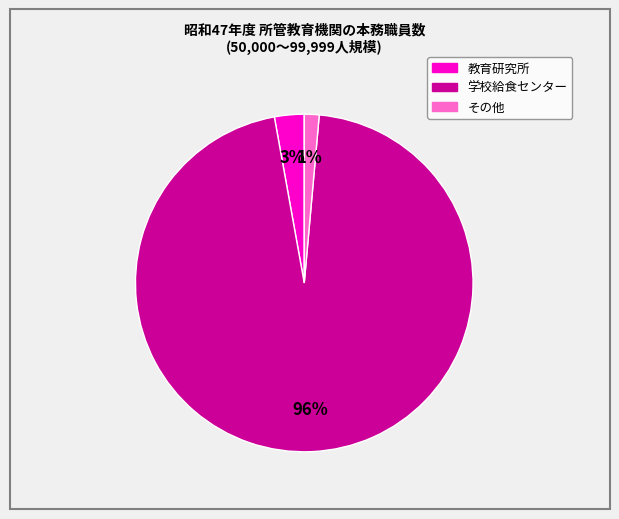

Does 学校給食センター account for over 50% of the chart?

Yes